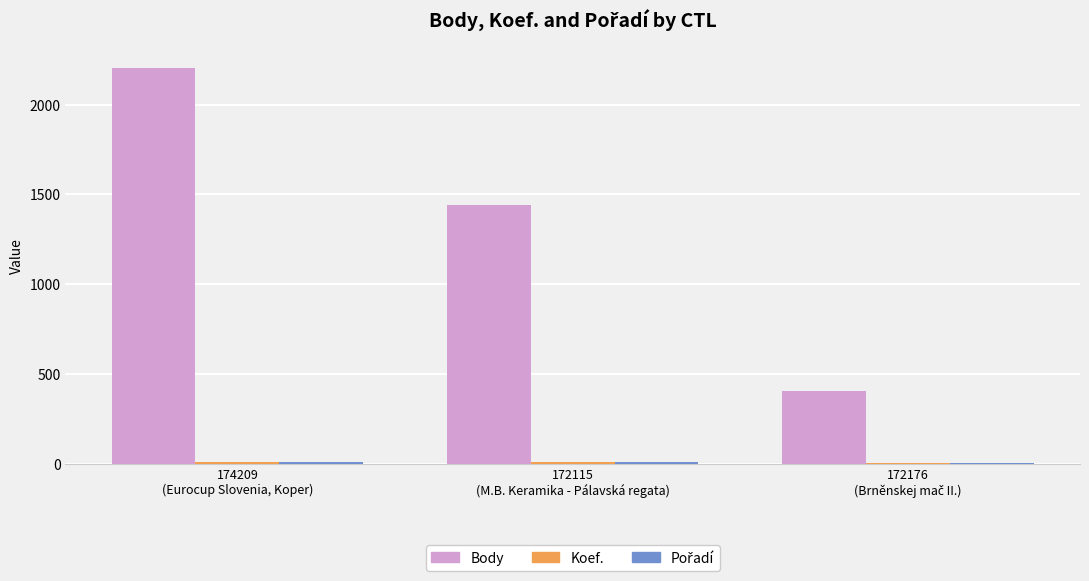

What is the sum of all Pořadí values?

23